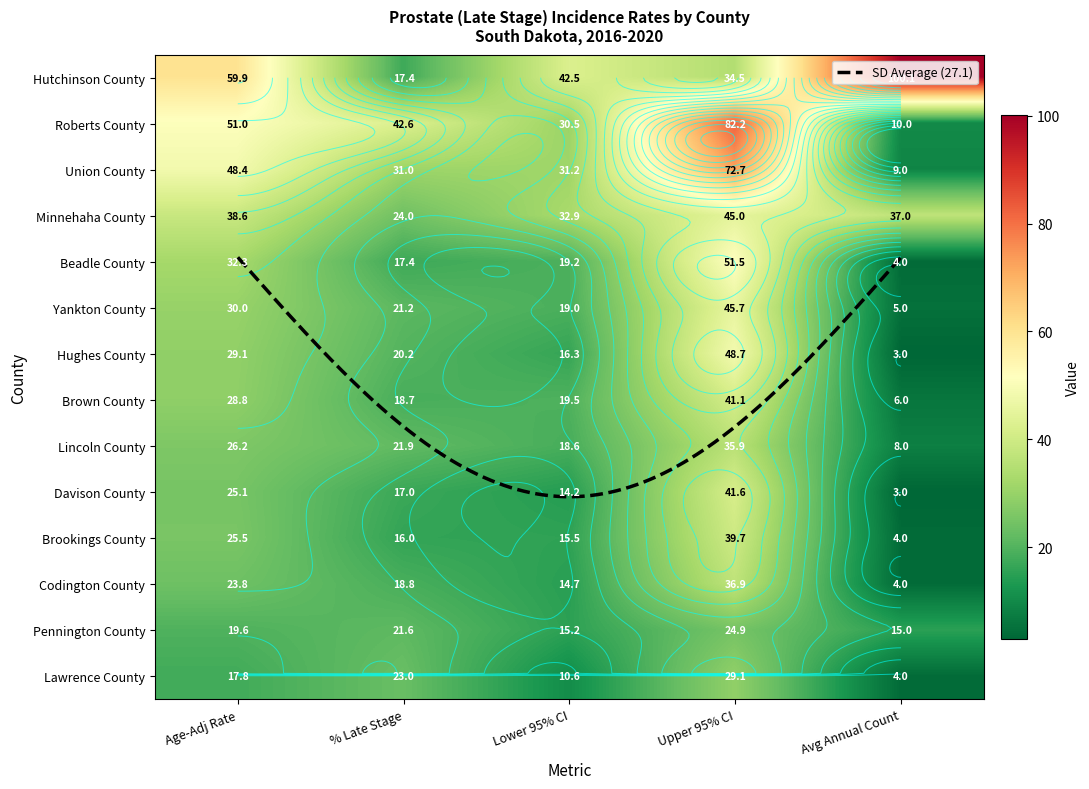

What is the difference between the second highest and minimum values in the Beadle County series?

28.3